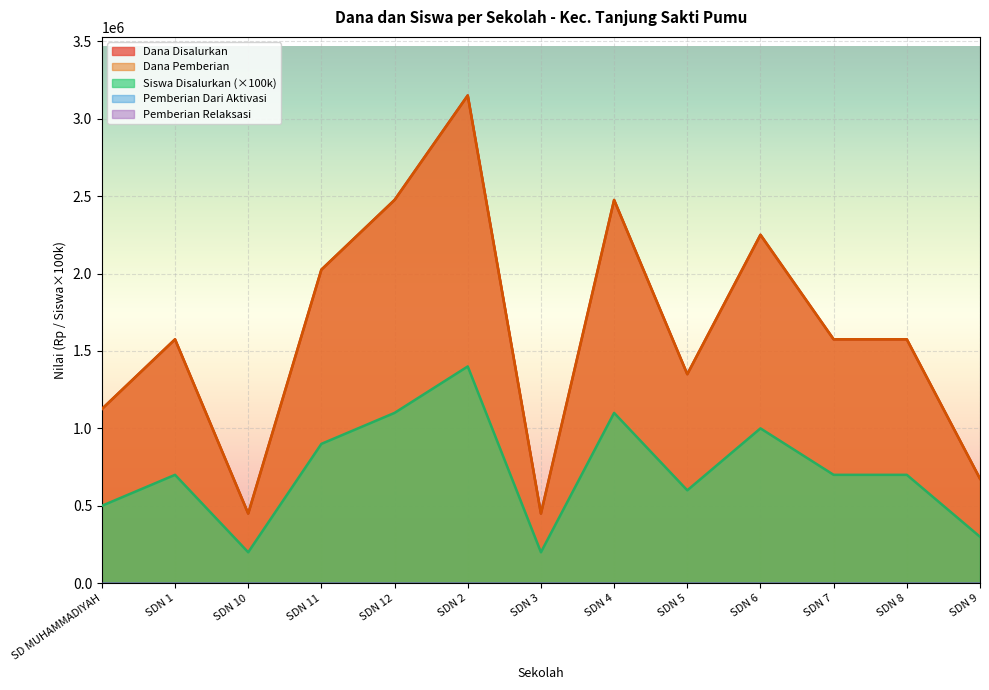

Where is Siswa Disalurkan nearest to the value 1800000?

SDN 1